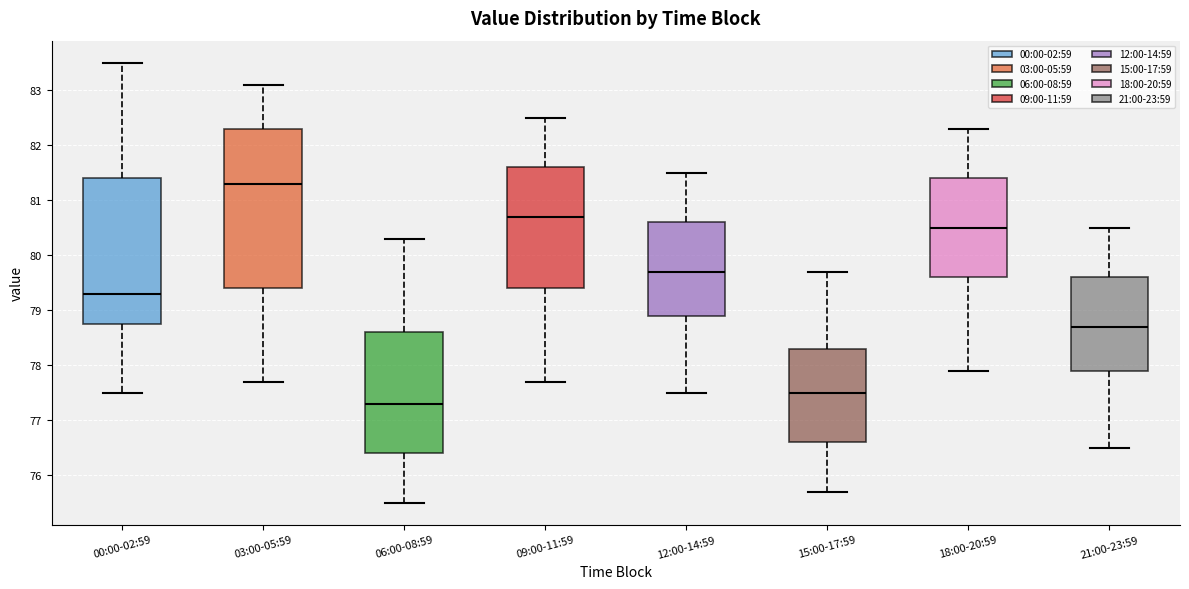

Which box's median line is the lowest?

06:00-08:59